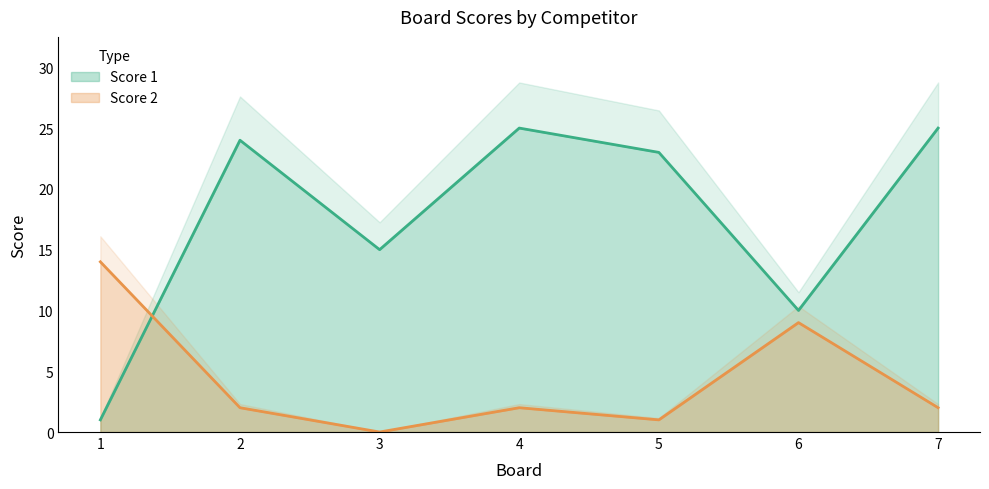

What is the total value across all series at 2?

26